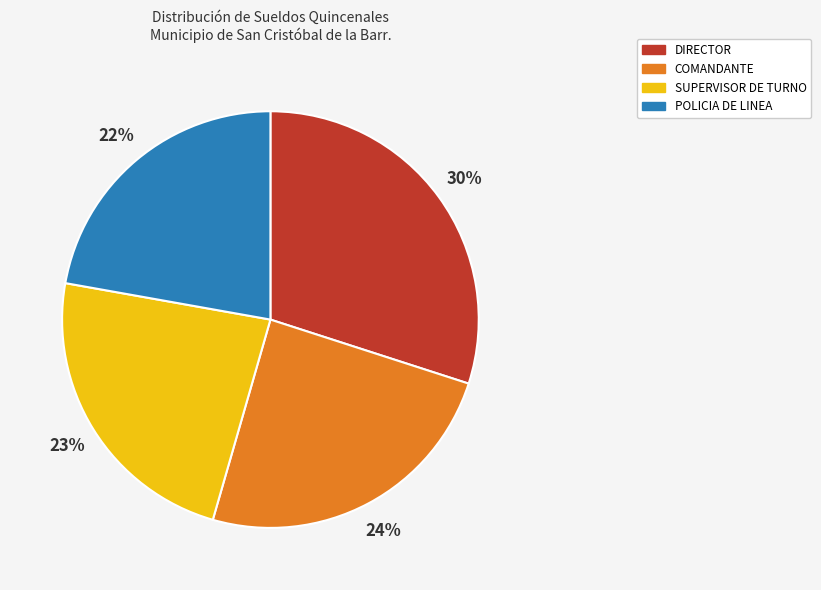

Does any single category account for the majority?

No